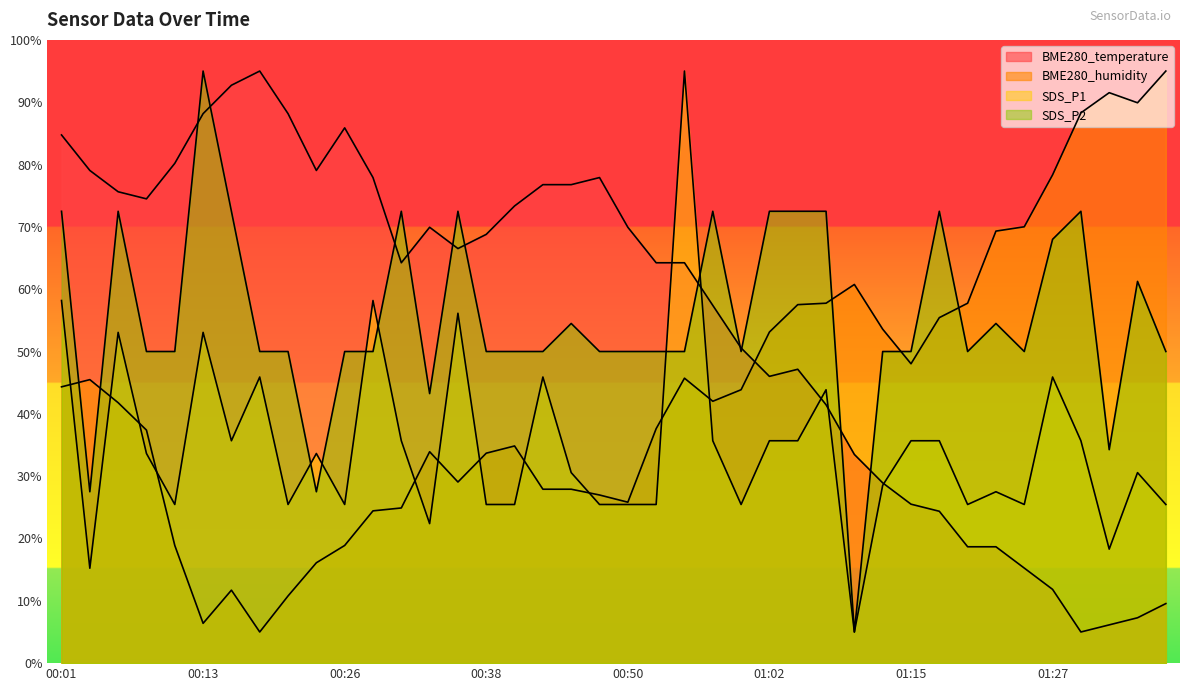

What value does the BME280_temperature series have at 00:57?

57.4